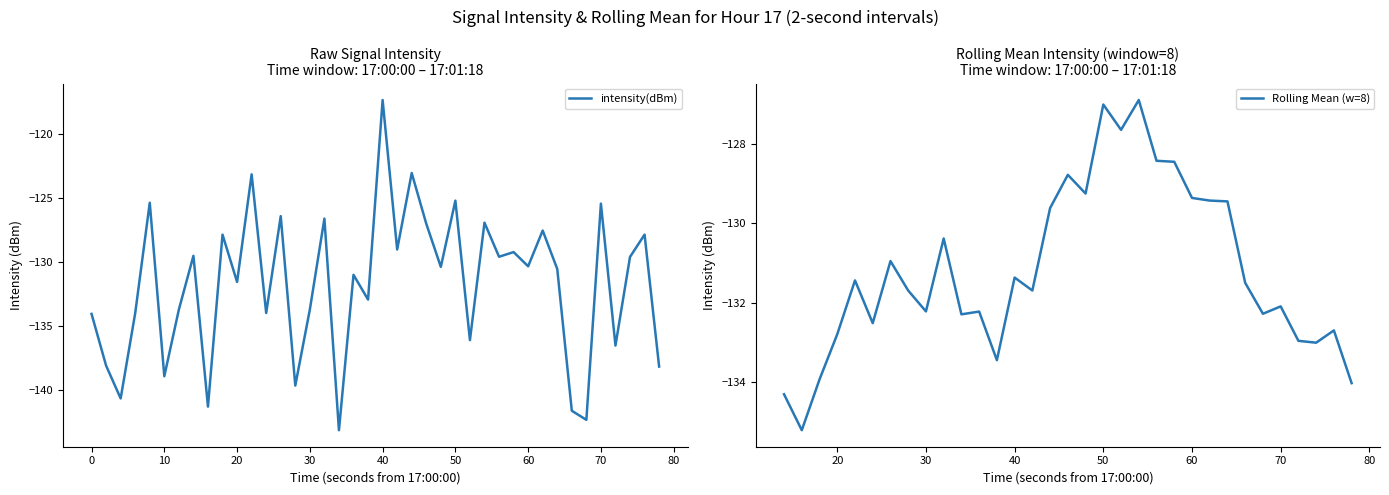

True or false: there are more than 2 points higher than both neighbors.

True